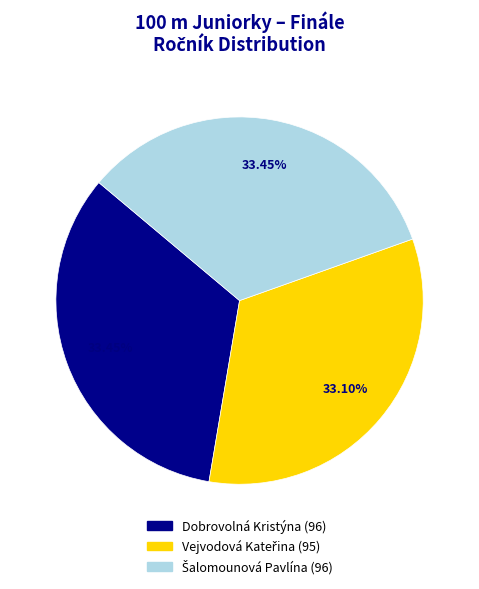

Does Dobrovolná Kristýna (96) represent more than half of the total?

No